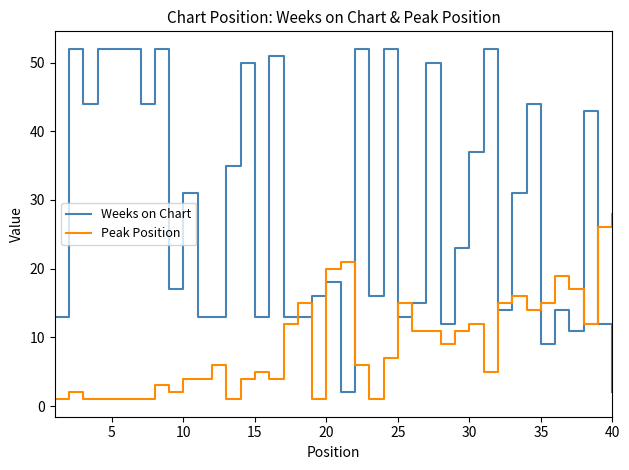

Reading left to right, what are all the values shown in this chart?

Weeks on Chart: 13	52	44	52	52	52	44	52	17	31	13	13	35	50	13	51	13	13	16	18	2	52	16	52	13	15	50	12	23	37	52	14	31	44	9	14	11	43	12	2
Peak Position: 1	2	1	1	1	1	1	3	2	4	4	6	1	4	5	4	12	15	1	20	21	6	1	7	15	11	11	9	11	12	5	15	16	14	15	19	17	12	26	28